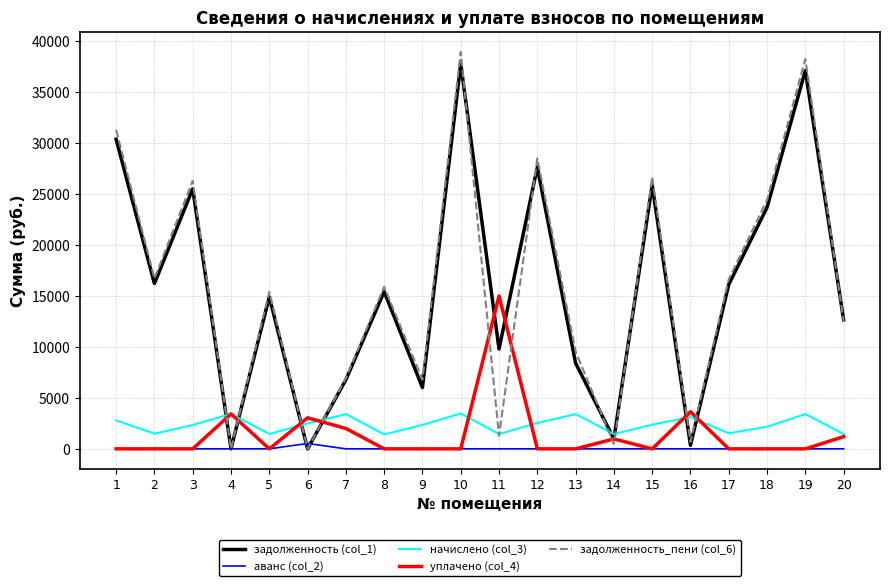

What is the difference between the highest and lowest values at 15?

26674.3